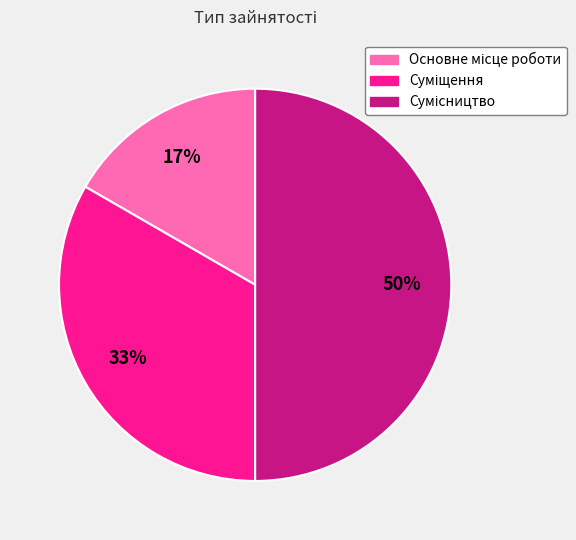

To the nearest percent, what is the average slice percentage?

33%